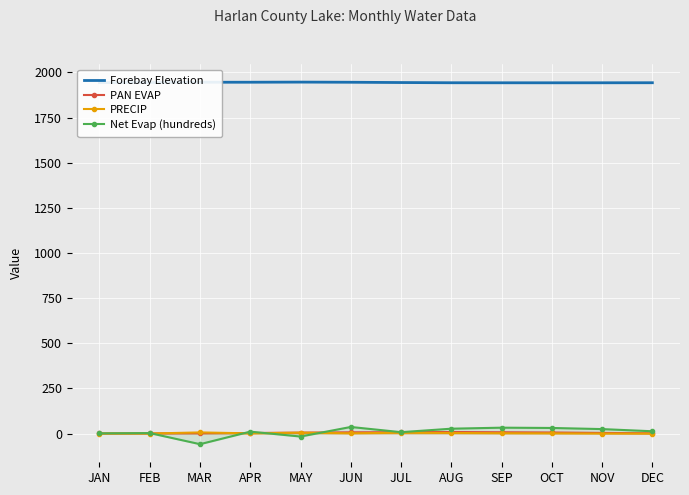

Is it true that Net Evap (hundreds) equals -58.5 at MAR?

True